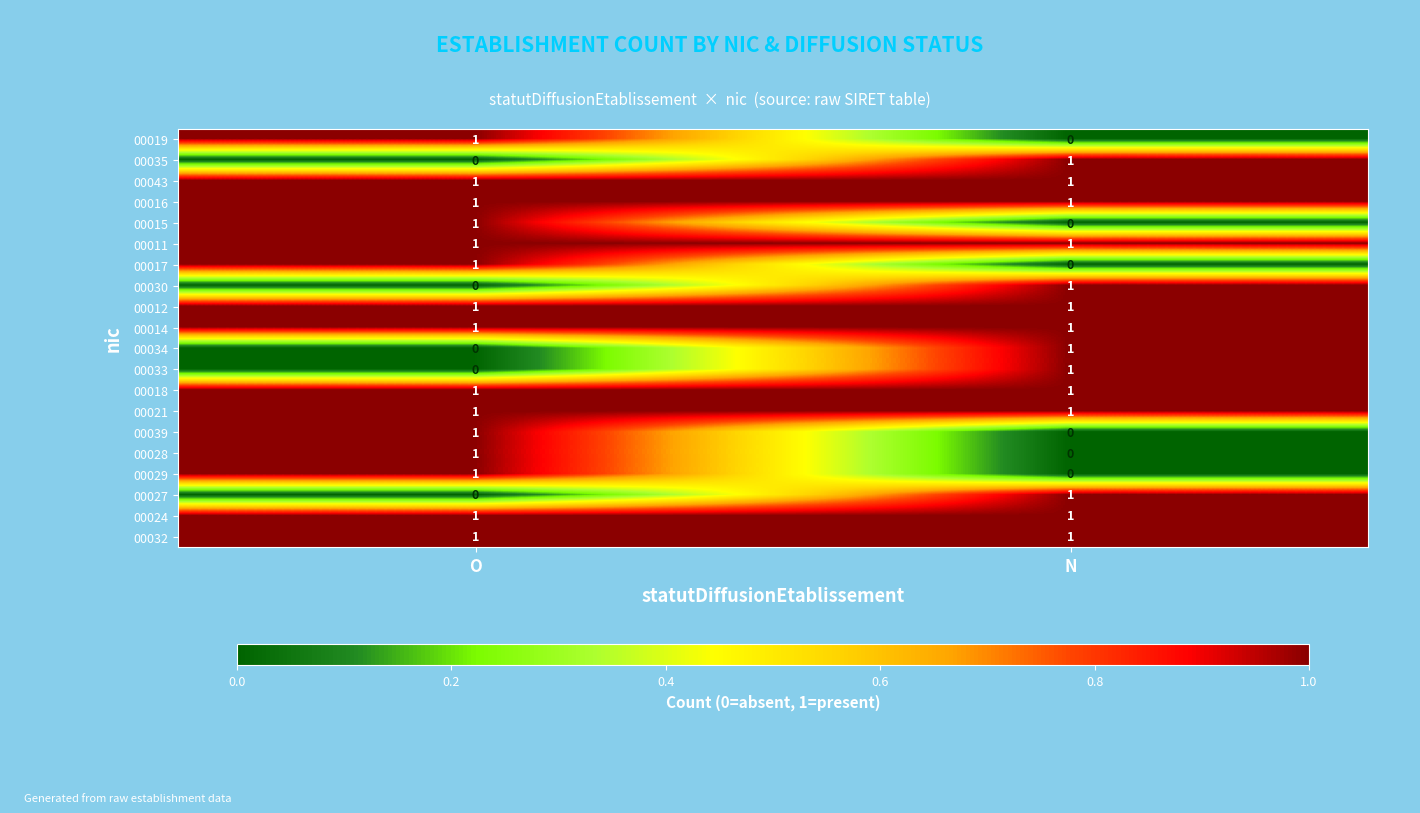

Is it true that 00033 equals 0 at O?

True